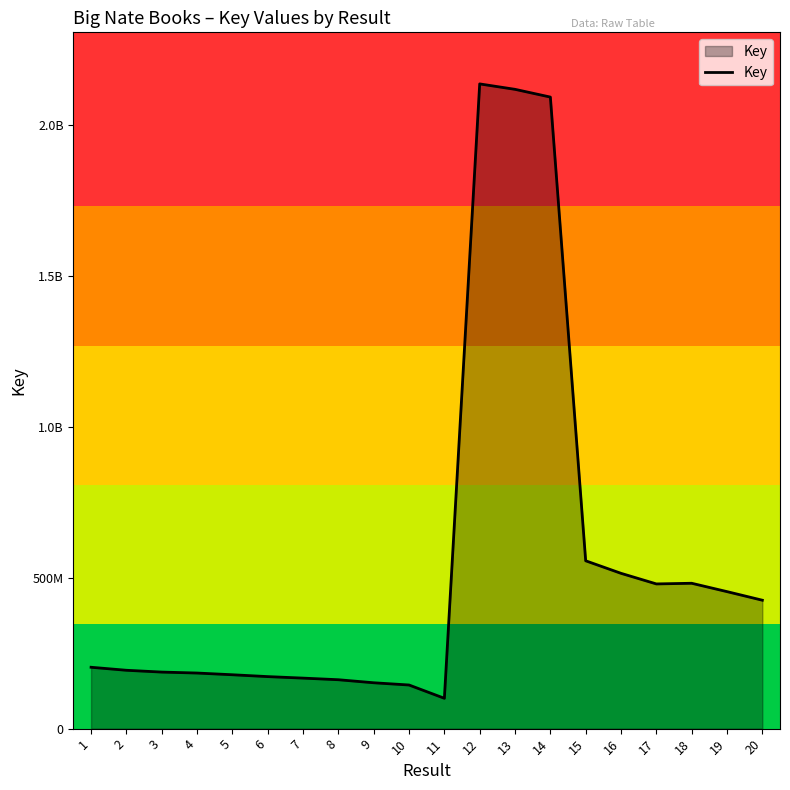

Which label corresponds to the largest value in the chart?

12